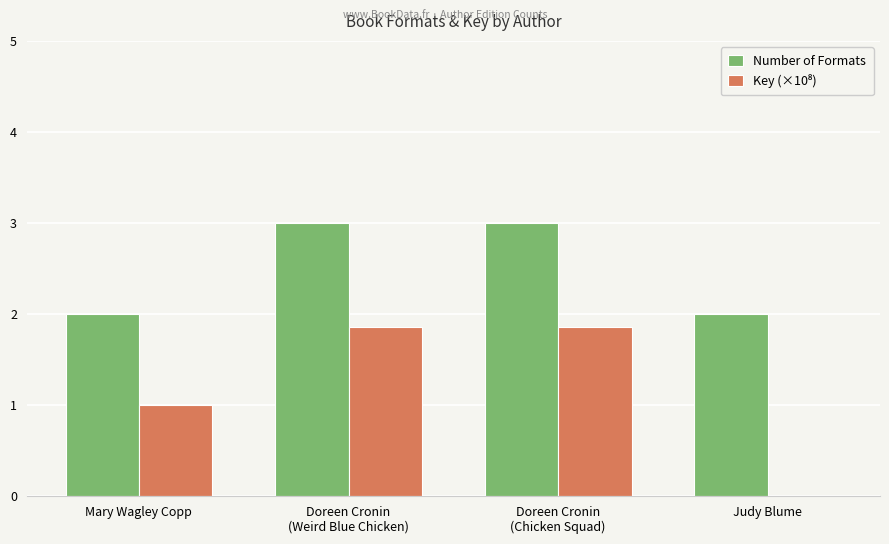

What is the total value across all series at Mary Wagley Copp?

3.0